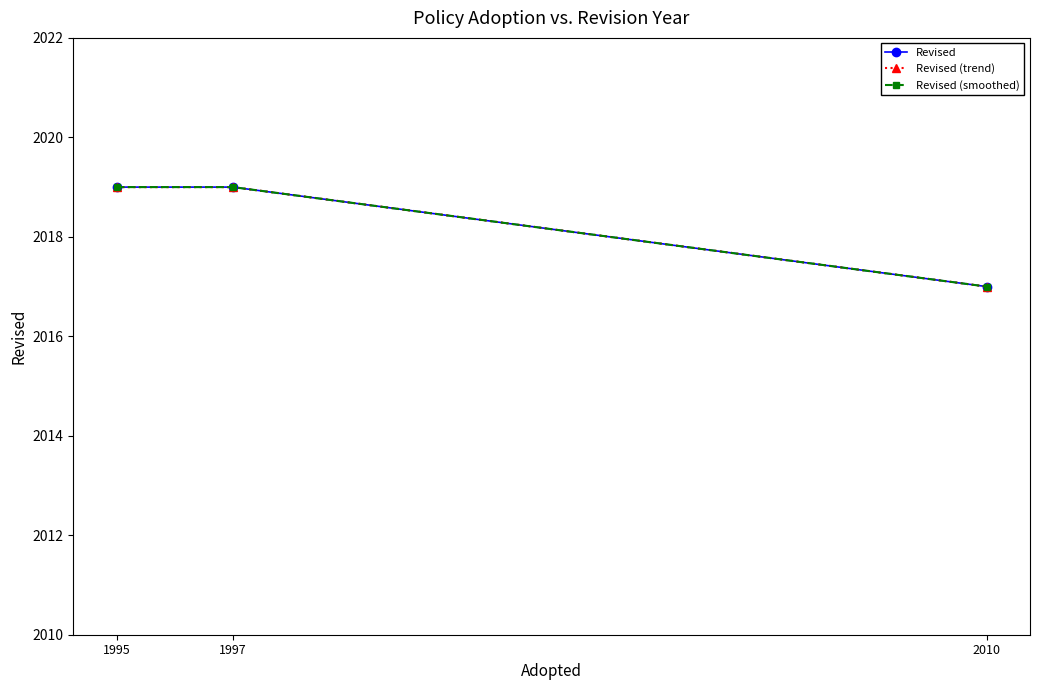

At which category does the chart reach its peak across all series?

1995